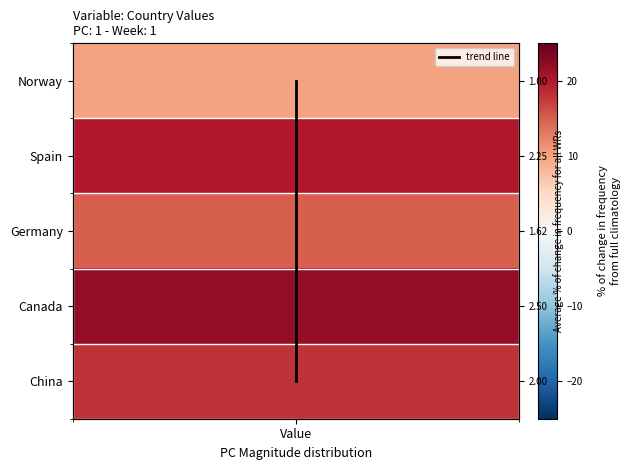

How many values are below 2?

2